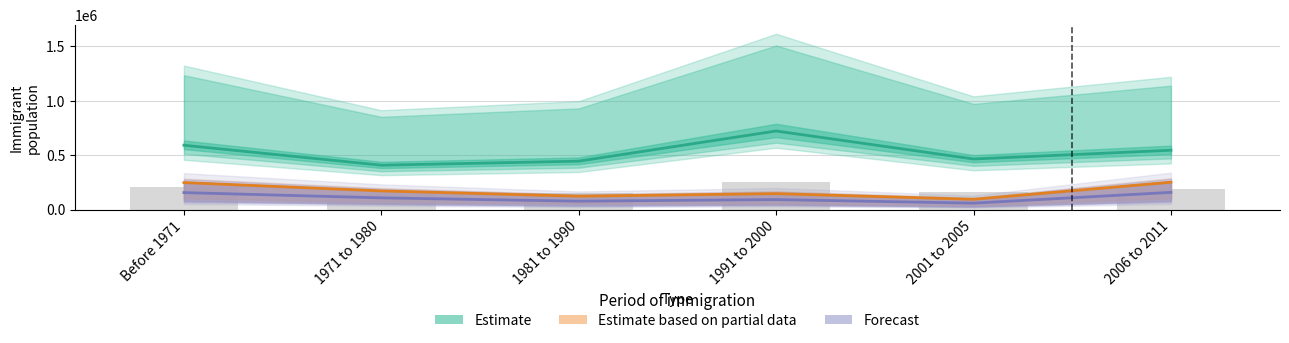

What is the highest value of the NL Total series?

253080.0